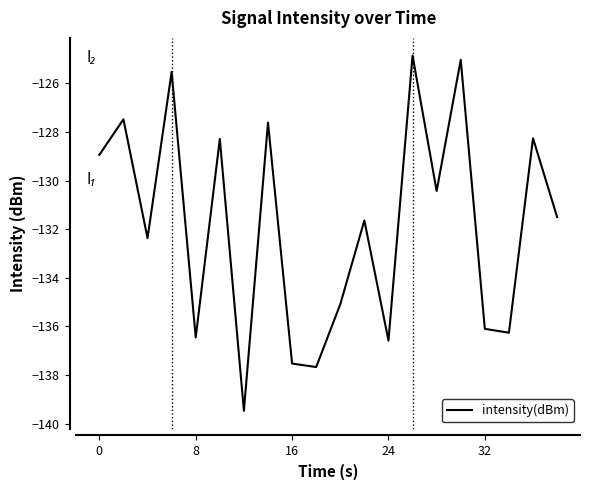

What is the smallest value displayed?

-139.5